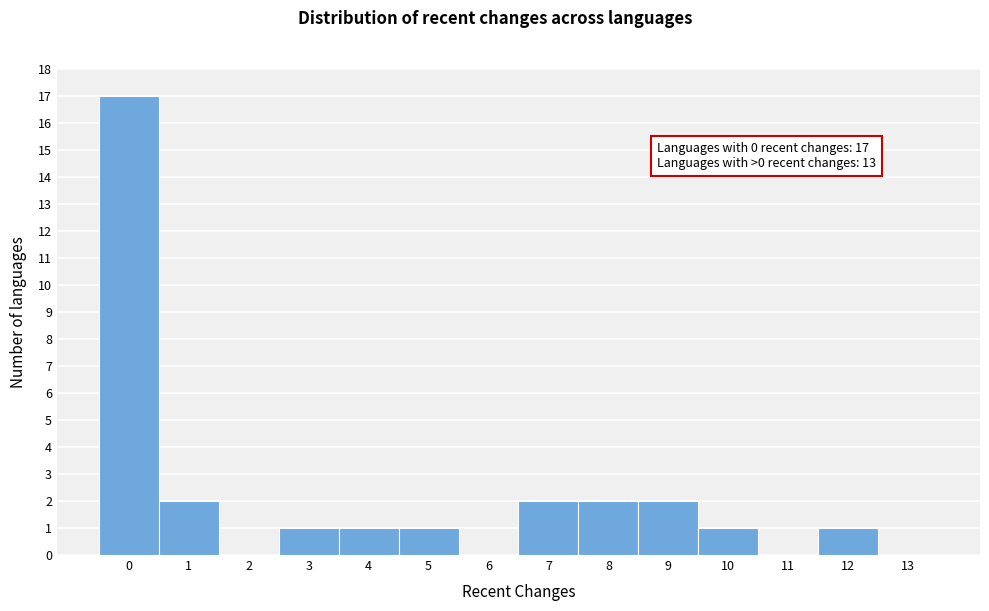

Which range on the x-axis has the tallest bar?

-0.5 to 0.5